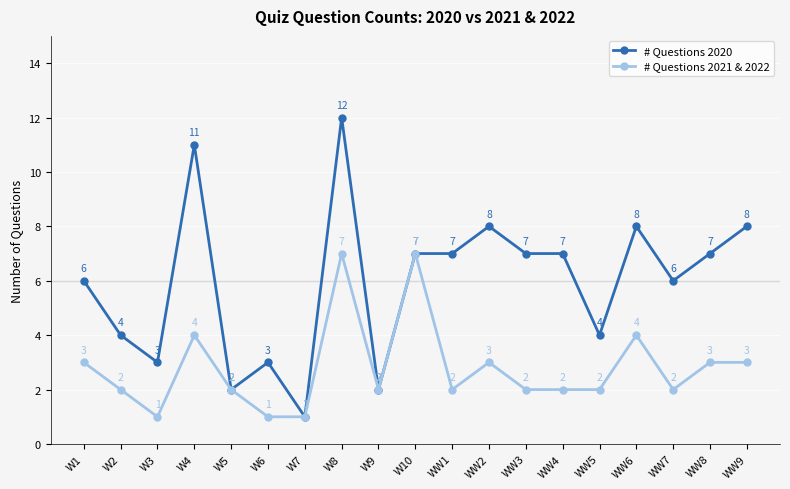

At which category does # Questions 2020 reach its first local peak?

W4